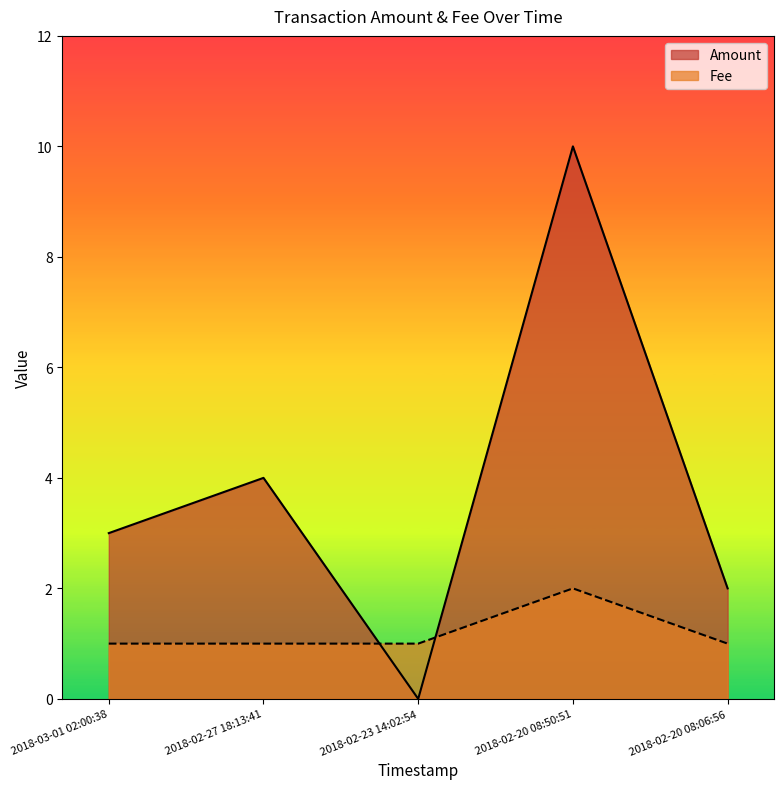

Which series ends up on top after the final intersection of Amount and Fee?

Amount